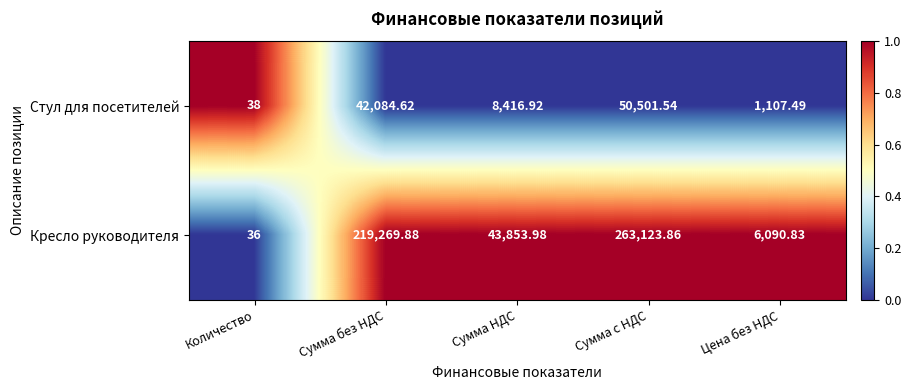

How many values in the Кресло руководителя series exceed 43853?

3